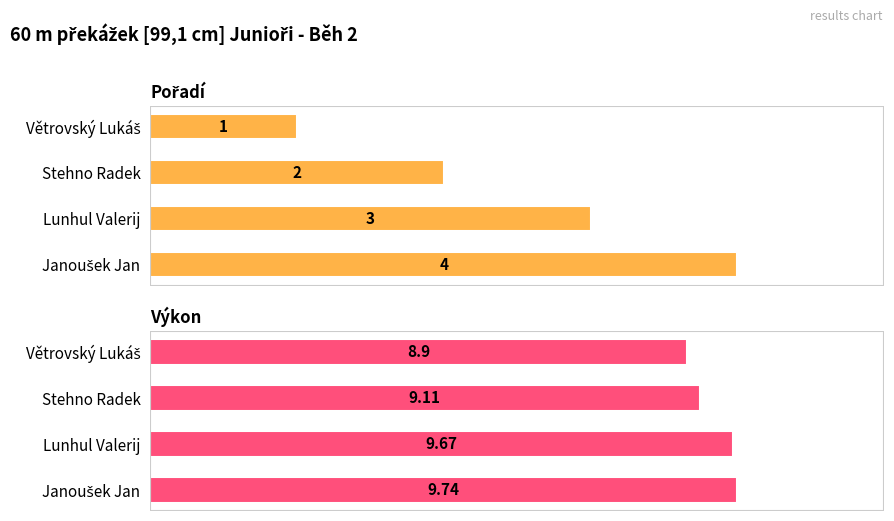

Is it true that Výkon equals 17.1 at Janoušek Jan?

False